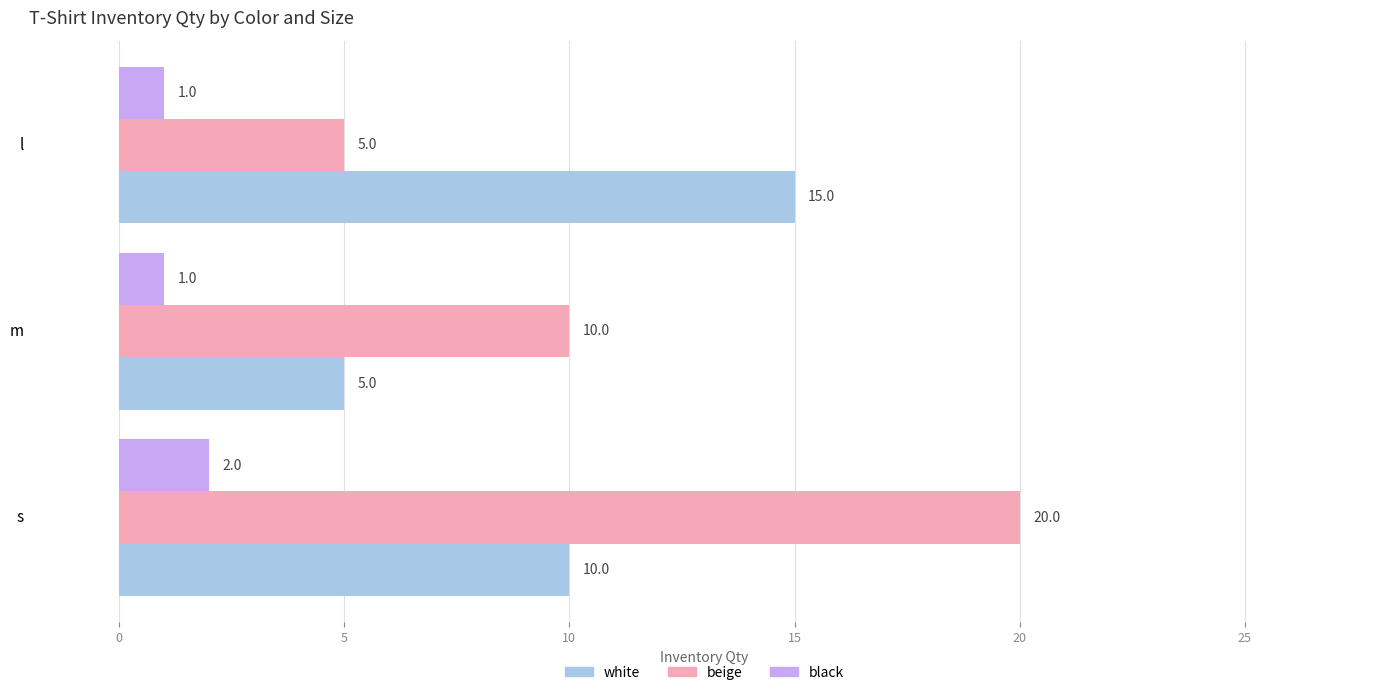

Where is white nearest to the value 10?

s